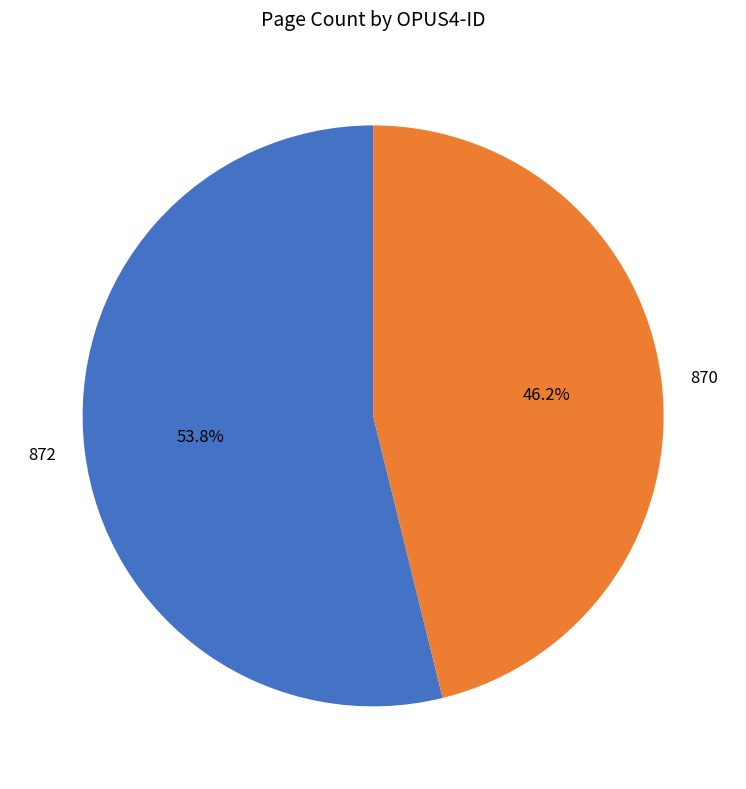

To the nearest percent, what is the difference between the 870 and 872 slice percentages?

8%